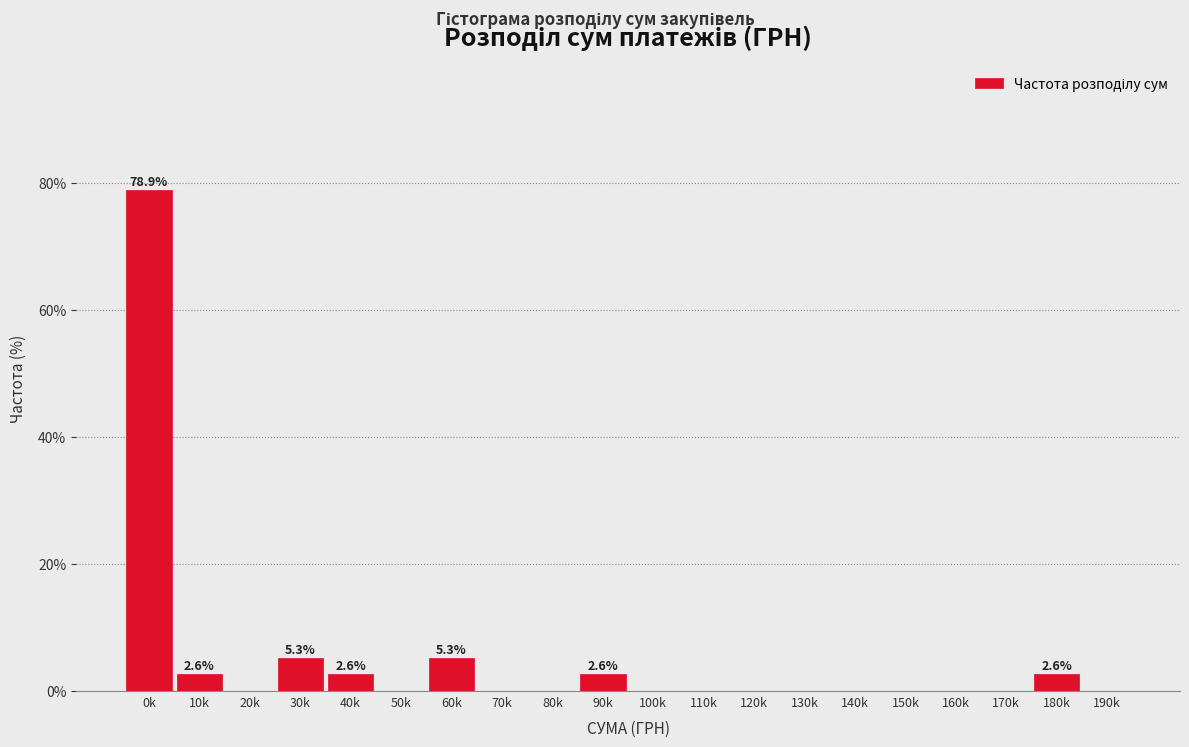

Reading left to right, extract all data points from this chart.

0k=78.9	10k=2.6	20k=0.0	30k=5.3	40k=2.6	50k=0.0	60k=5.3	70k=0.0	80k=0.0	90k=2.6	100k=0.0	110k=0.0	120k=0.0	130k=0.0	140k=0.0	150k=0.0	160k=0.0	170k=0.0	180k=2.6	190k=0.0